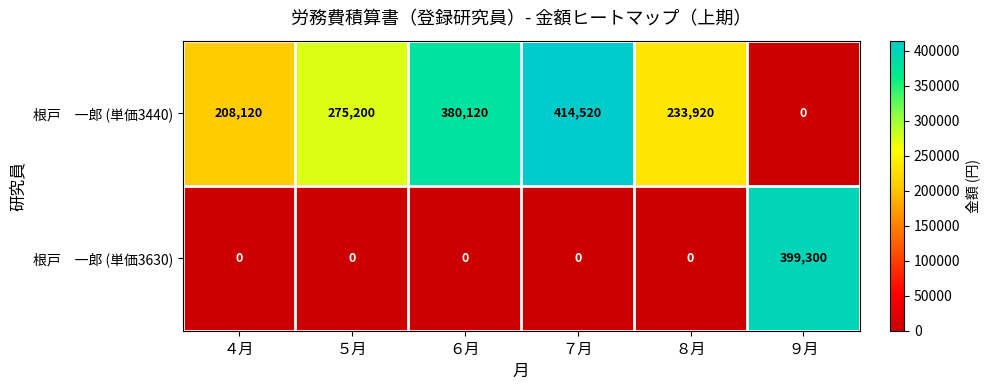

At which category is the sum across all series the highest?

７月